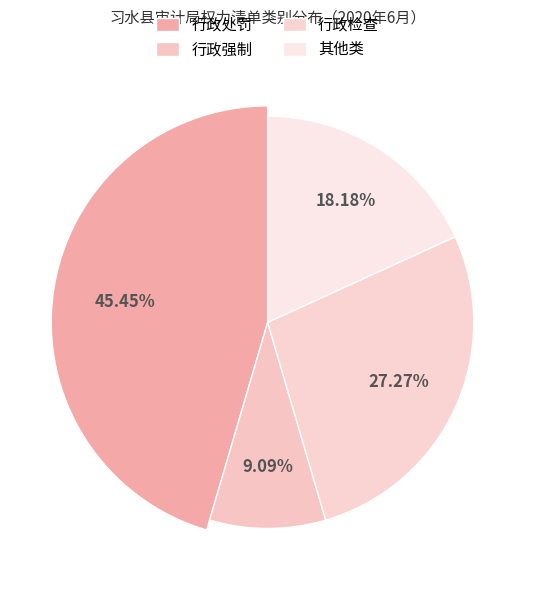

To the nearest percent, what is the average slice percentage?

25%